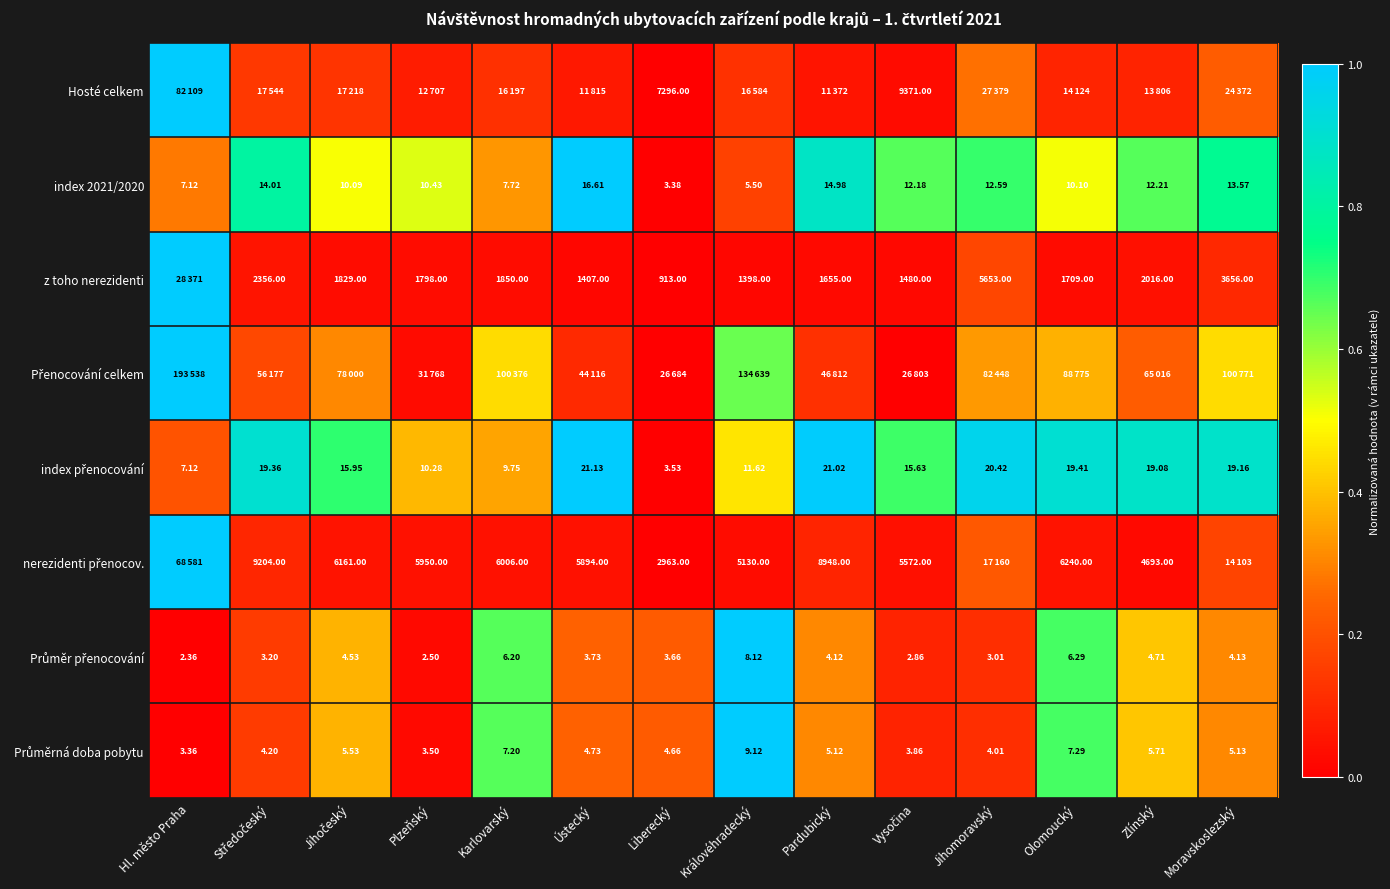

Is the value of z toho nerezidenti at Ústecký greater than the value of index 2021/2020 at Zlínský?

Yes